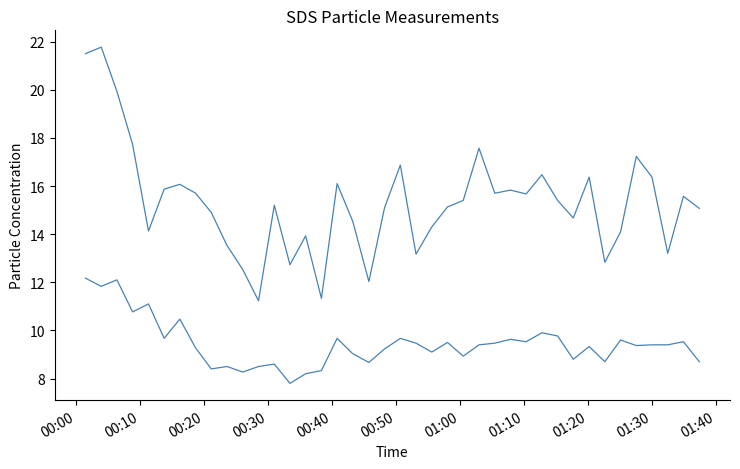

How many lines are shown in the chart?

2